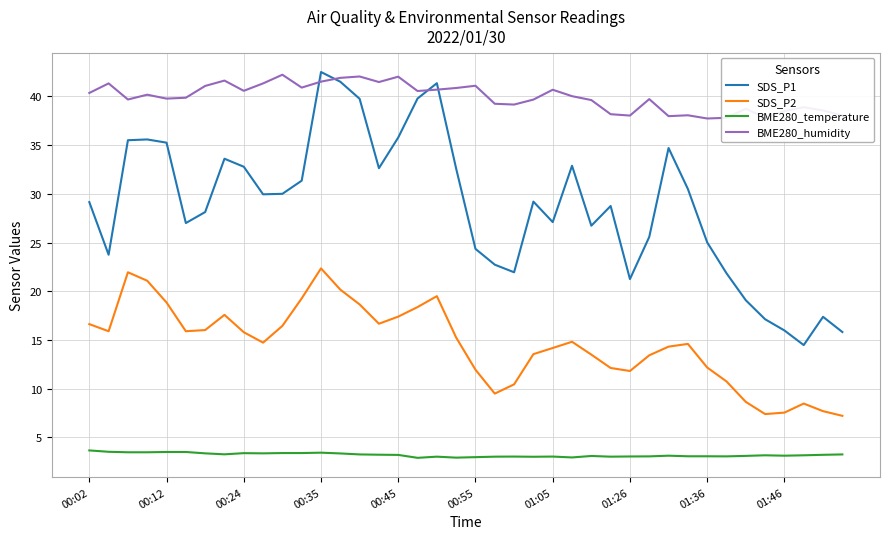

At how many categories does at least one series exceed 6?

40